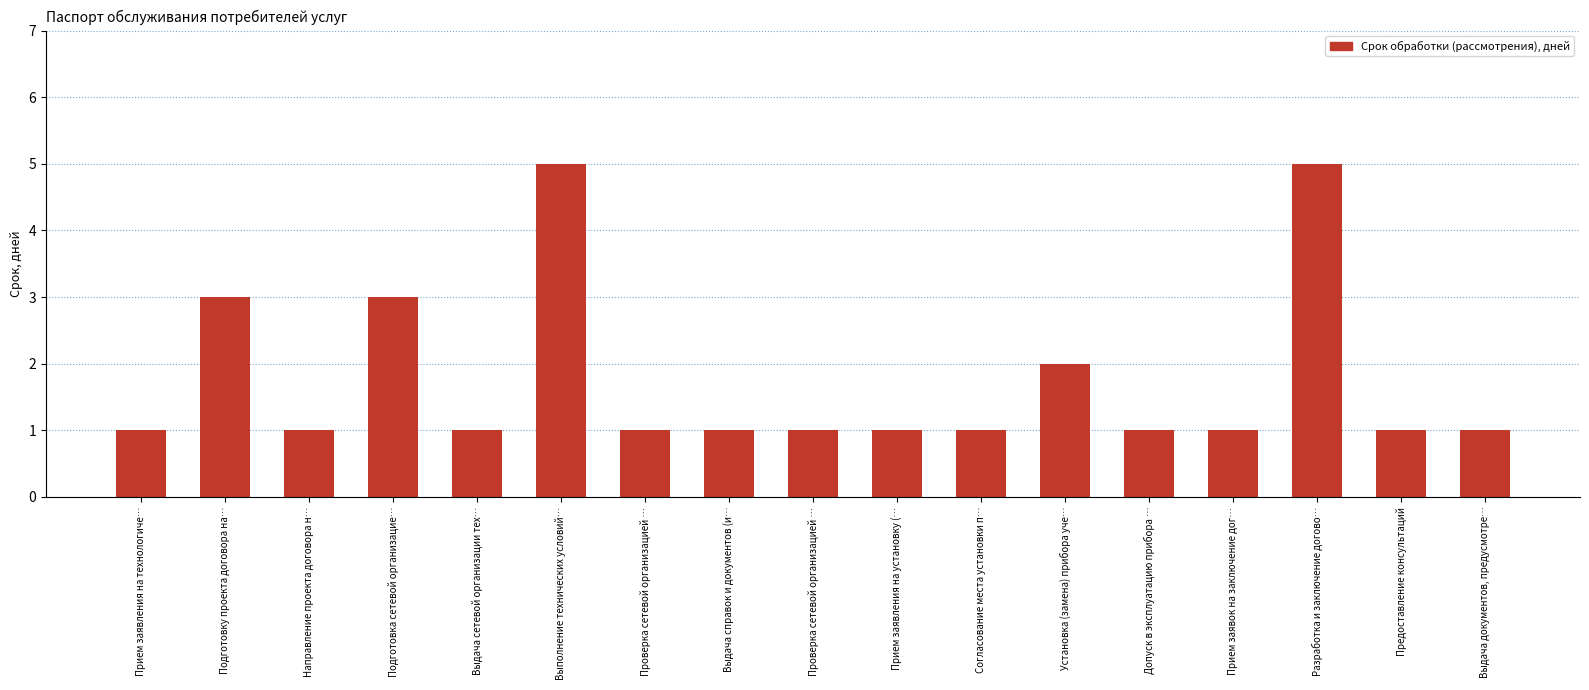

Approximately how many times larger is the value at Подготовку проекта договора на… compared to Предоставление консультаций?

3.0